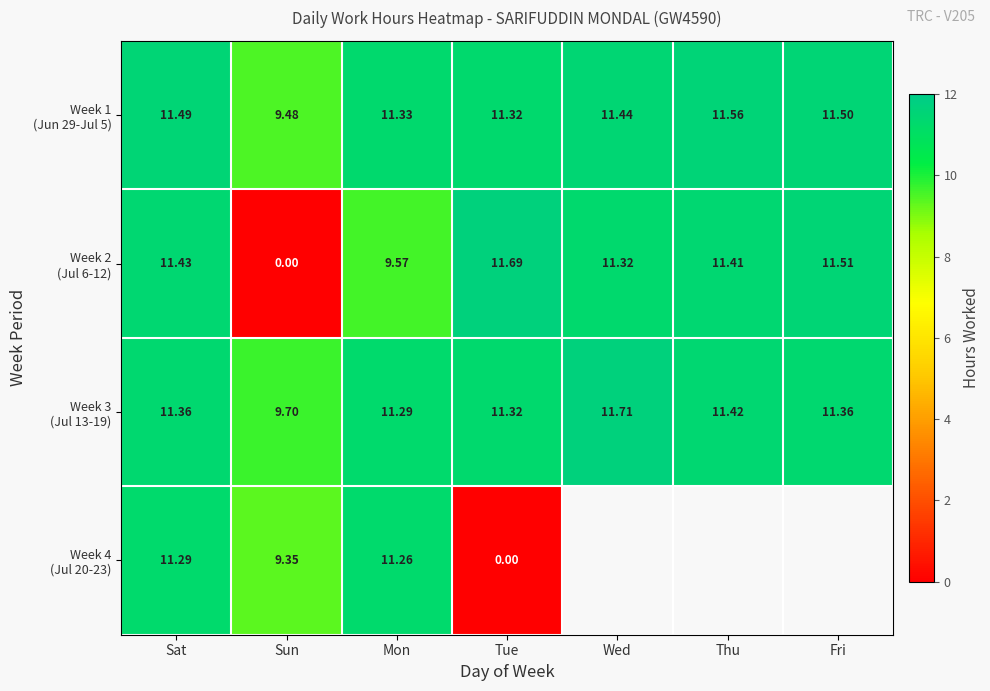

List the series in order of their peak value, lowest first.

Week 4 (Jul 20-23), Week 1 (Jun 29-Jul 5), Week 2 (Jul 6-12), Week 3 (Jul 13-19)